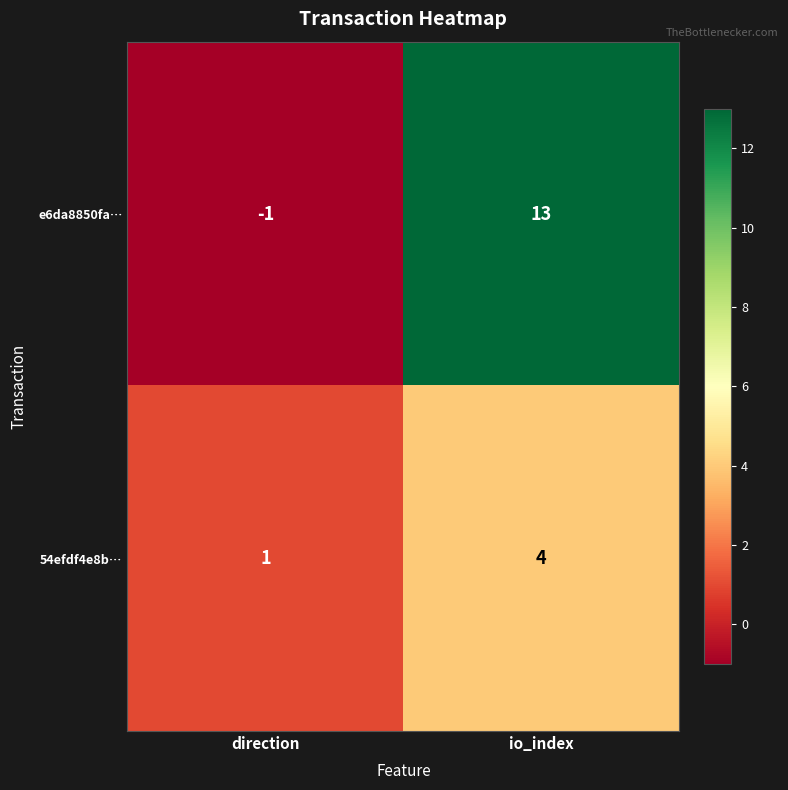

Which category has the lowest value across all series?

direction